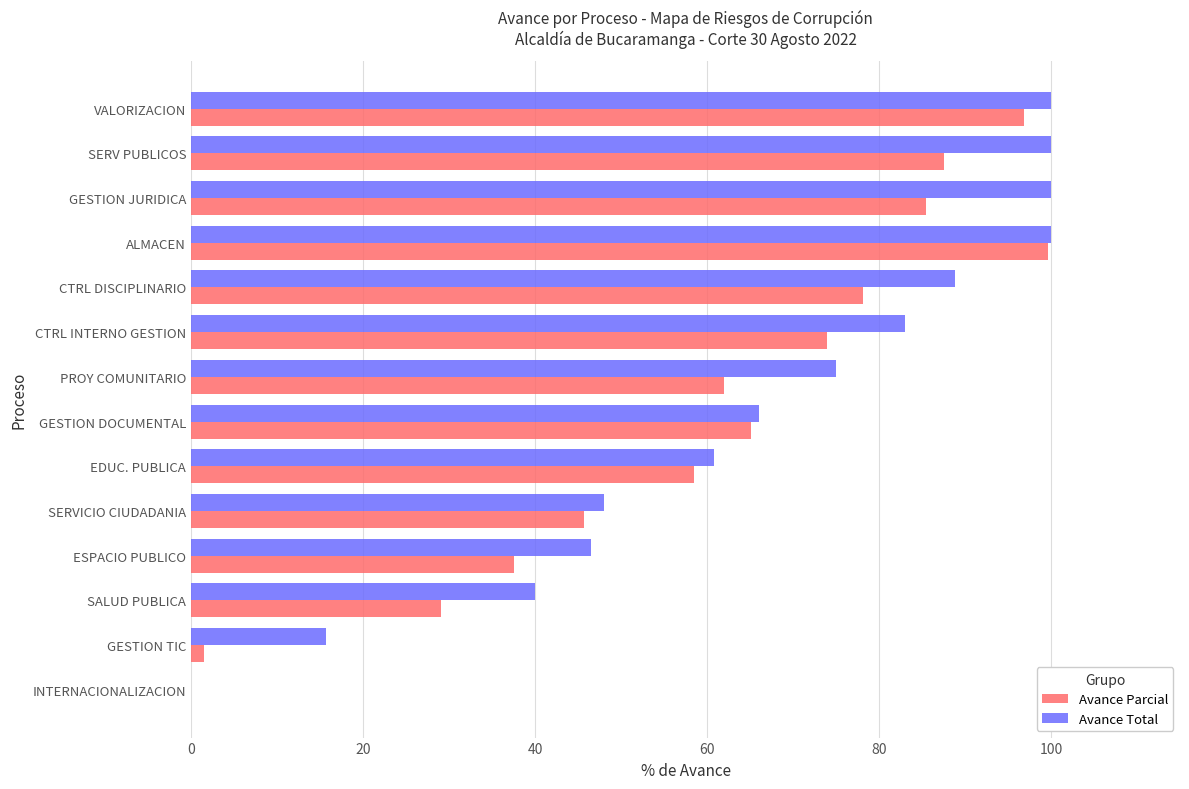

Which series has the largest total across all categories?

Avance Total